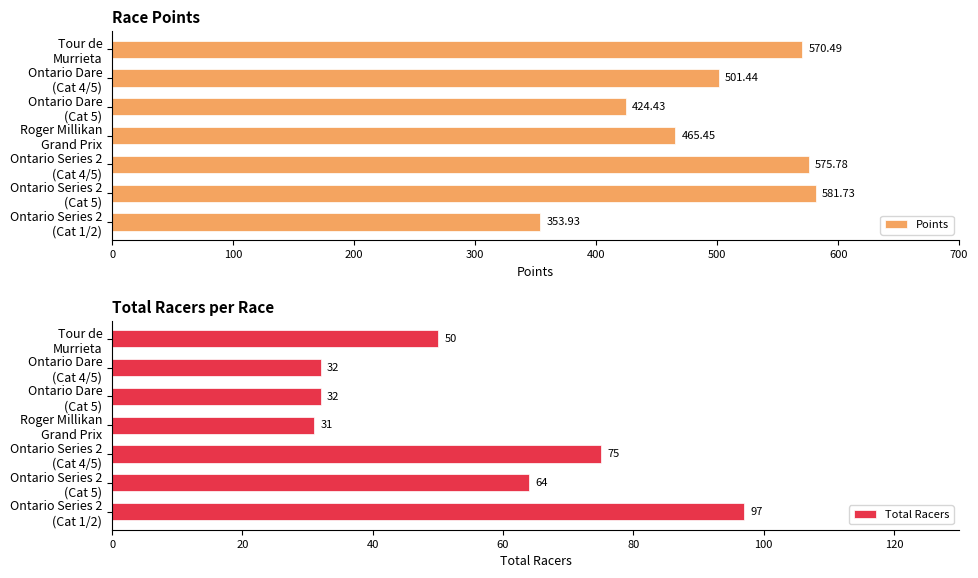

What is the difference between the second highest and minimum values in the Total Racers series?

44